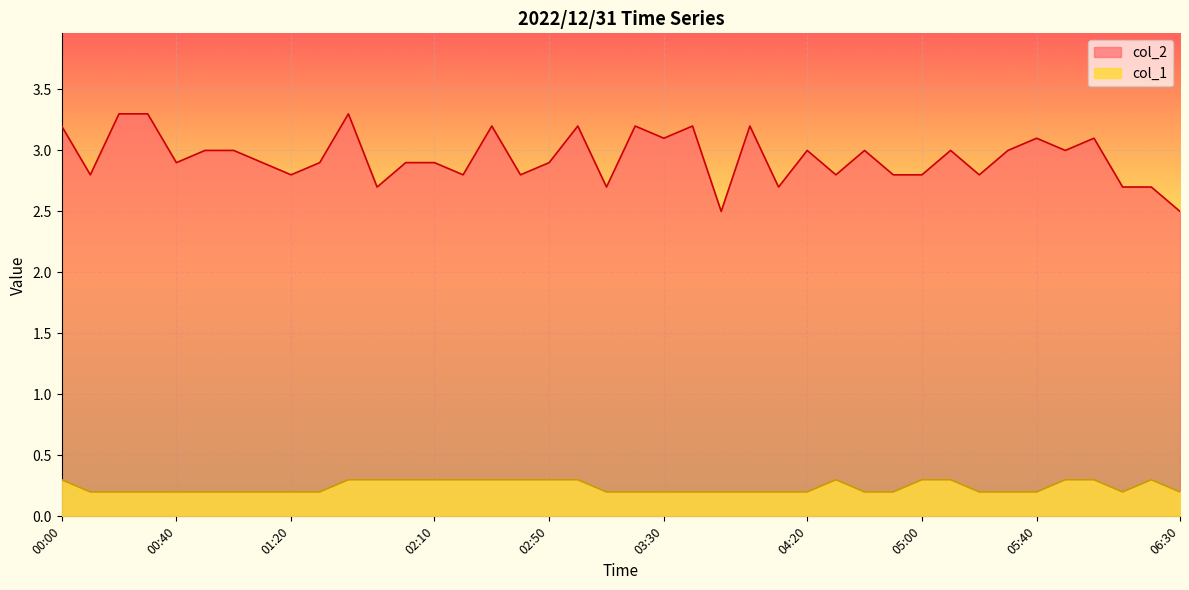

Between 03:00 and 06:10, which series saw the biggest shift?

col_2